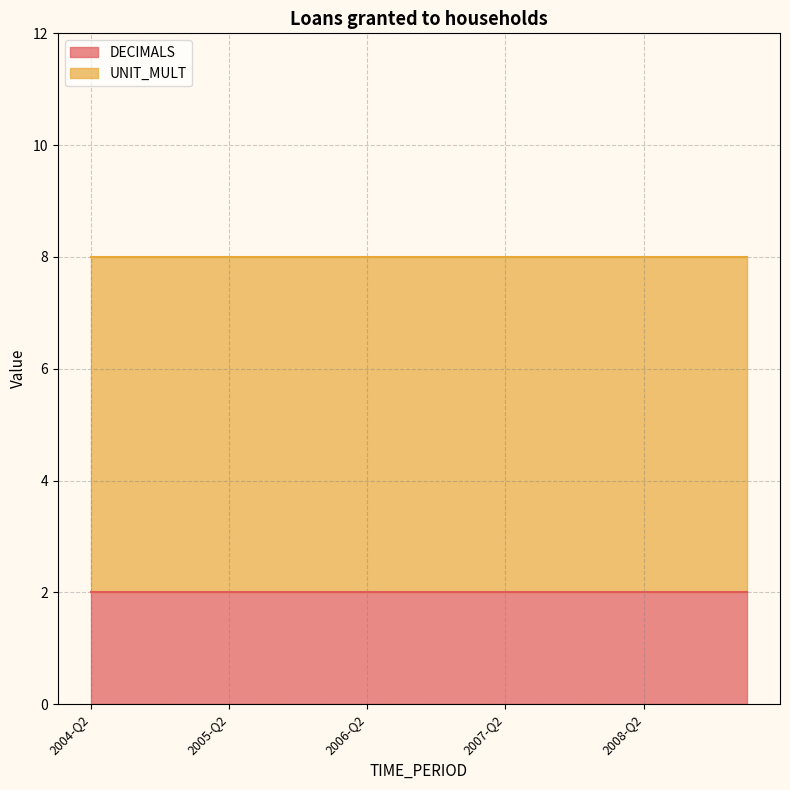

Which series has the largest total across all categories?

UNIT_MULT (line)